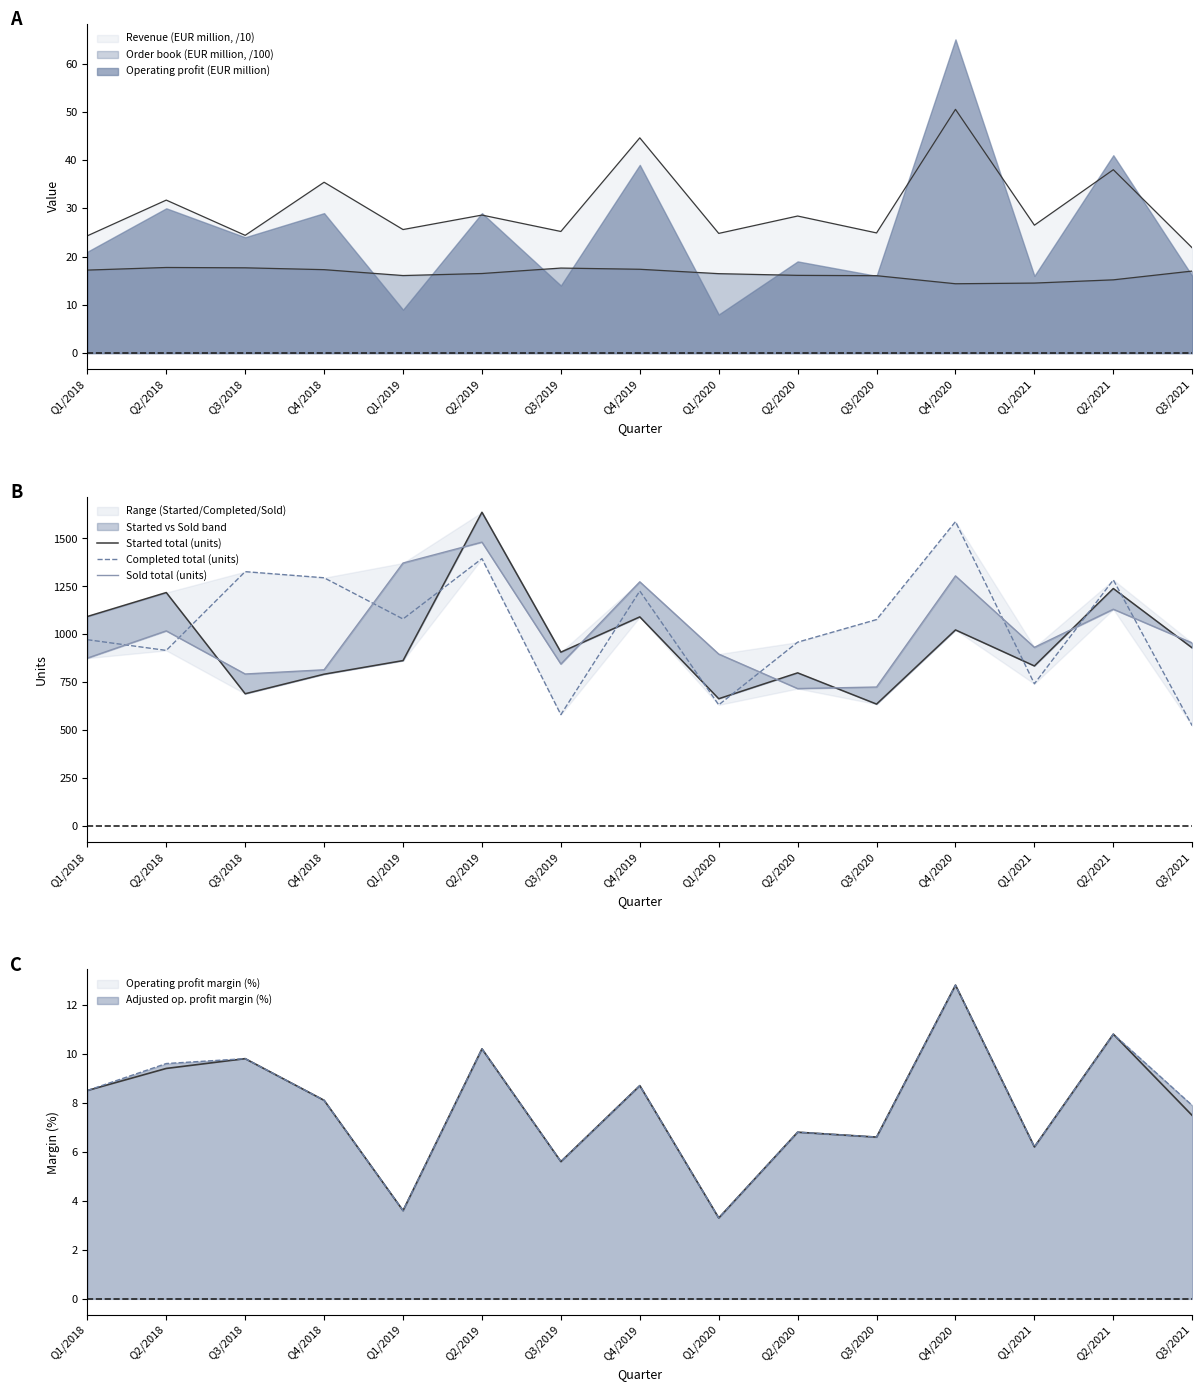

What is the total value across all series at Q3/2021?

2407